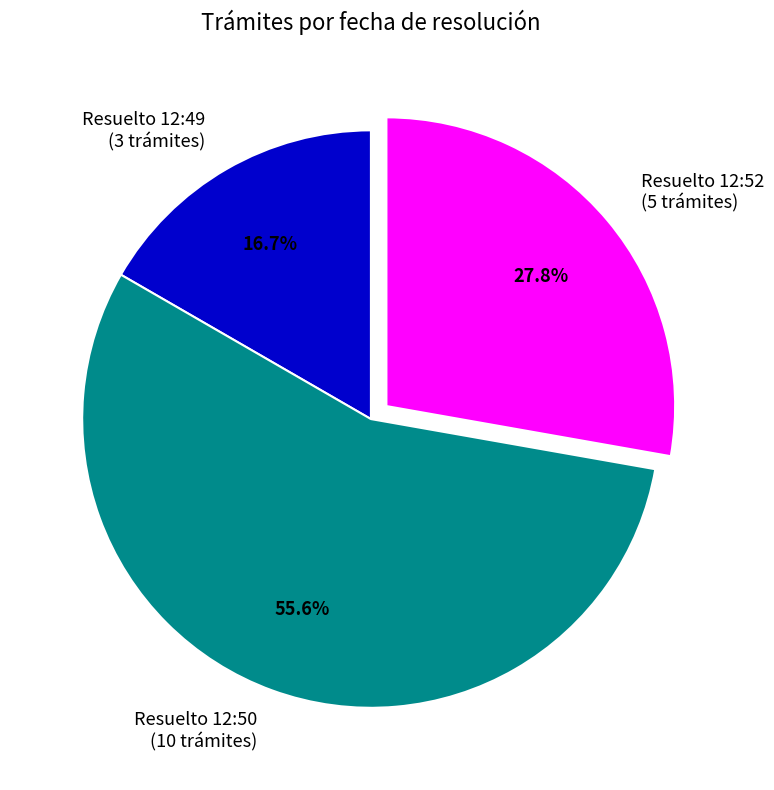

What percentage is NOT represented by Resuelto 12:49 (3 trámites)?

83.3%